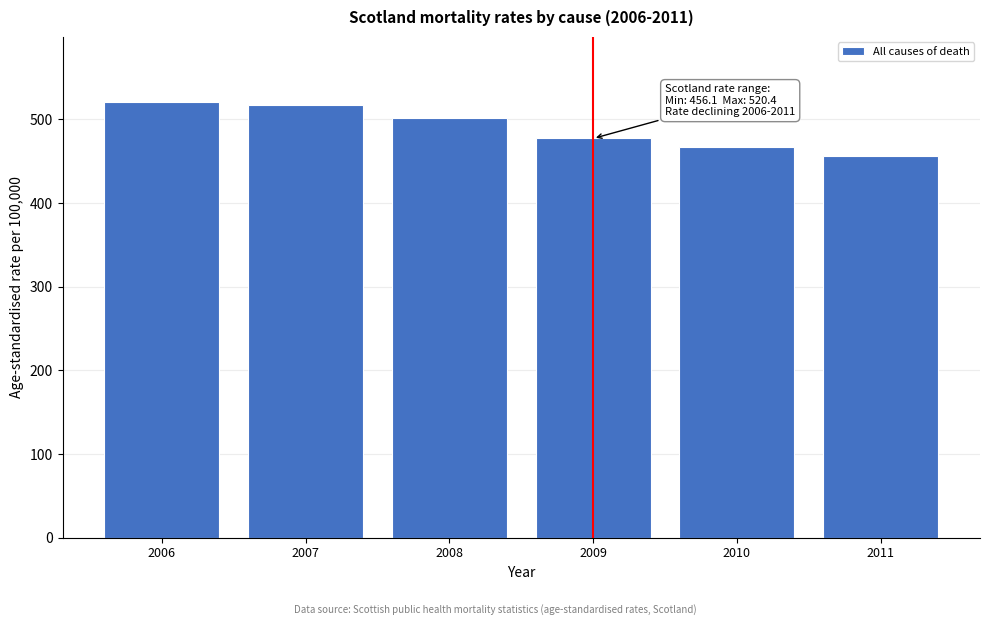

Reading left to right, extract all data points from this chart.

520.4	516.8	501.3	477.0	467.4	456.1